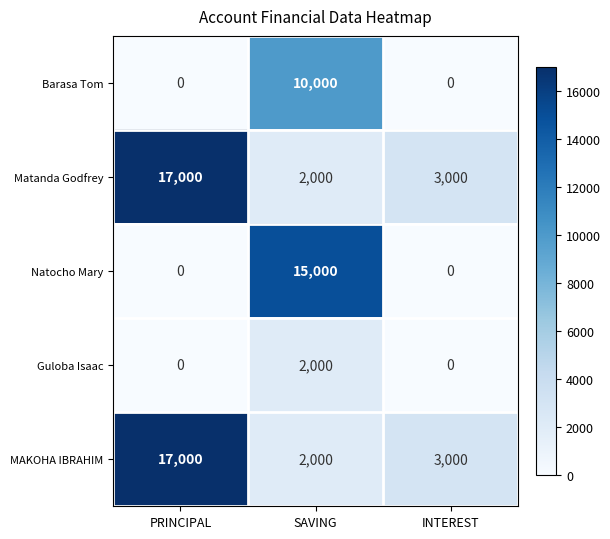

The Natocho Mary series shows -5455 at INTEREST. True or false?

False